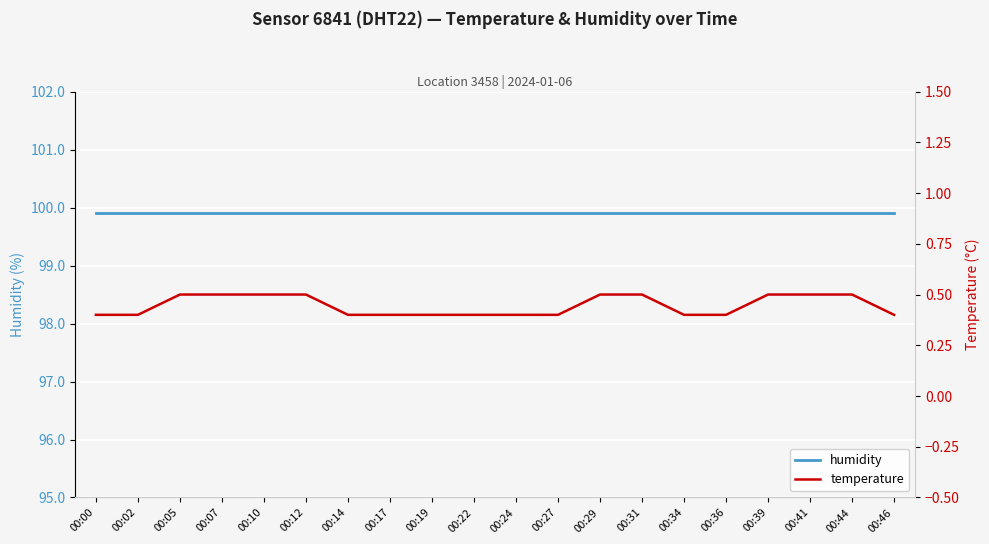

True or false: humidity and temperature cross at least once.

False